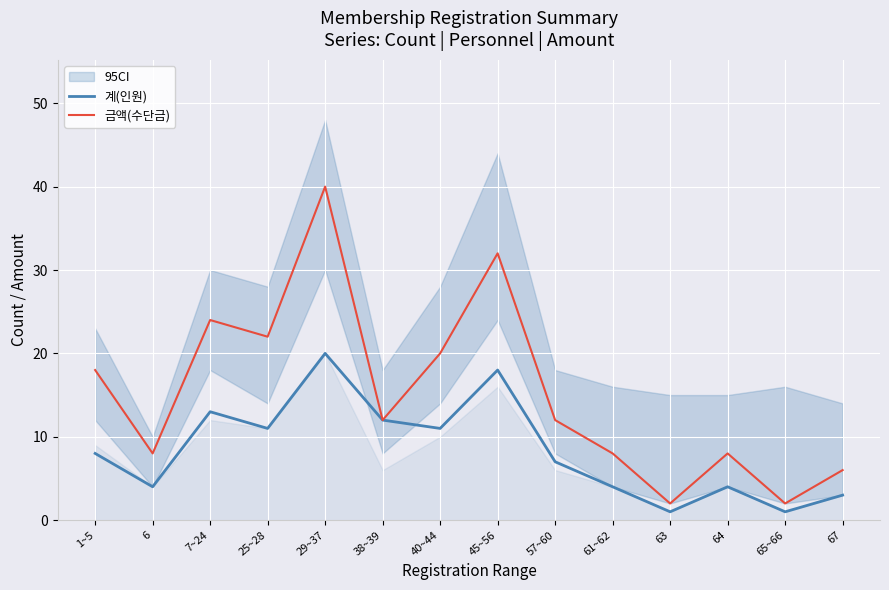

What is the total value across all series at 40~44?

31